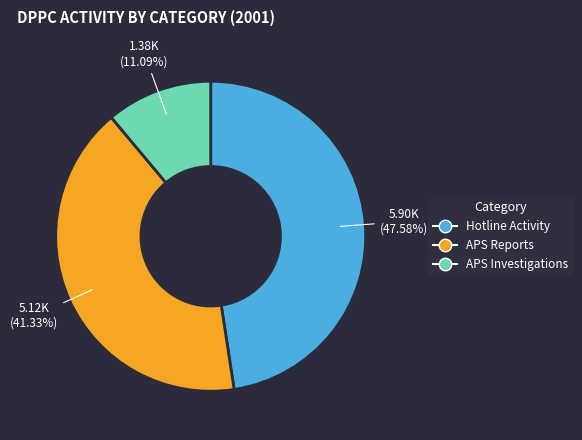

To the nearest percent, what portion does APS Investigations represent?

11%